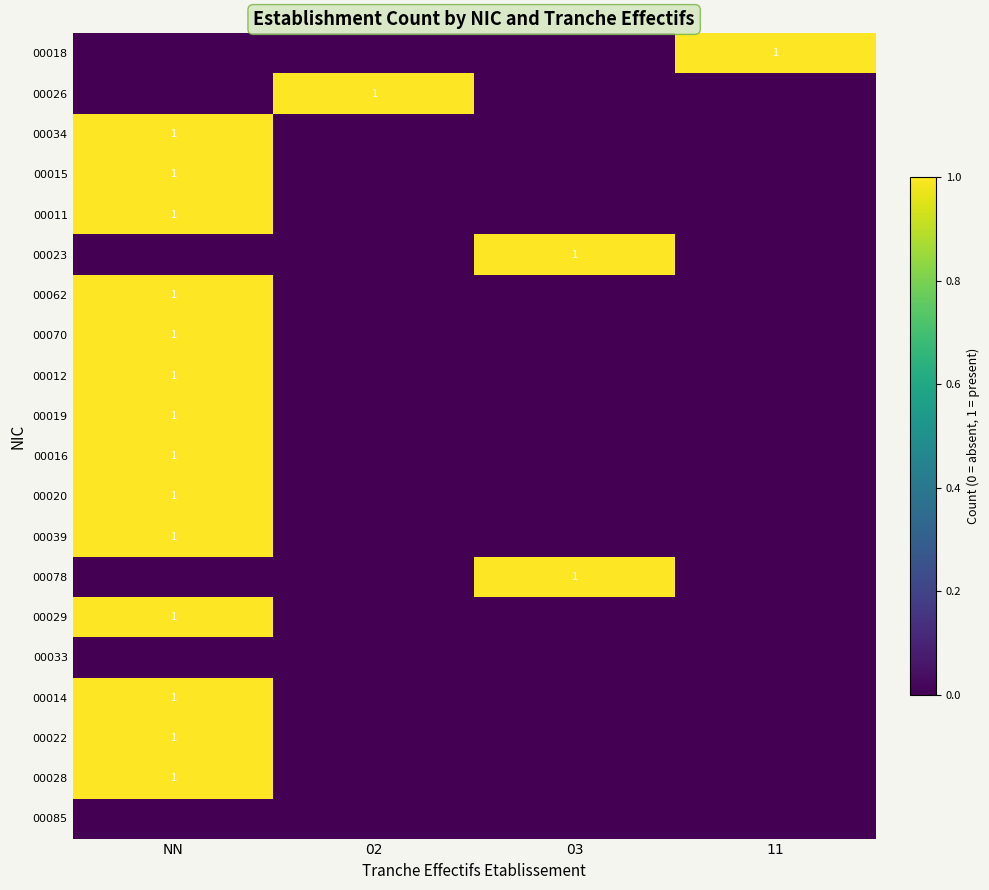

Which category has the lowest value in the 00033 series?

NN